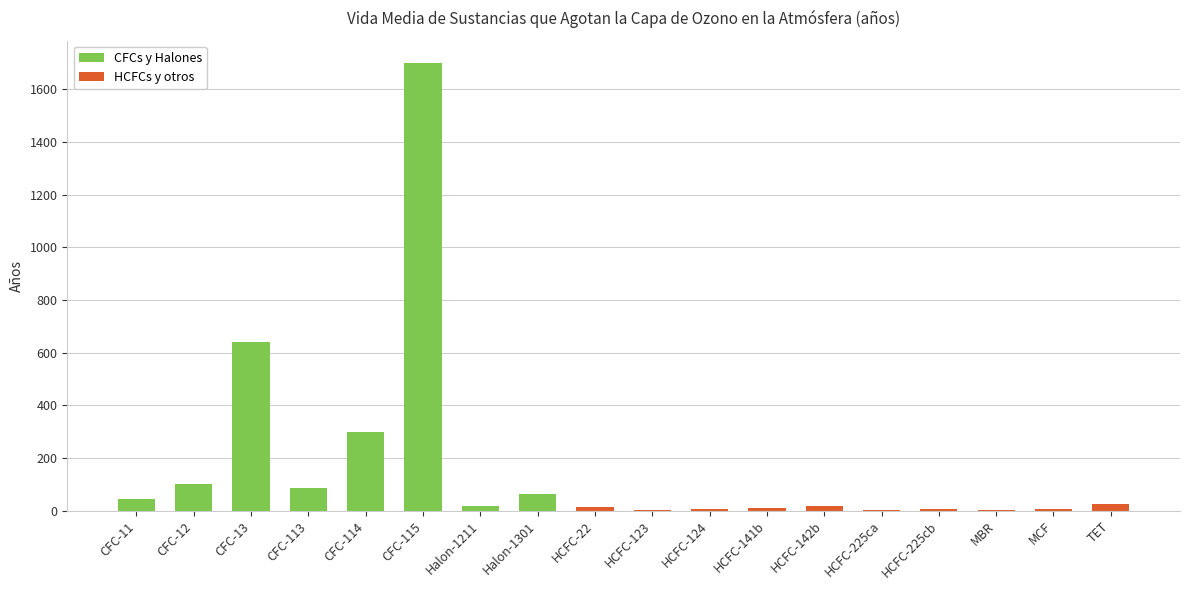

What is the difference between the maximum and minimum values?

1699.3